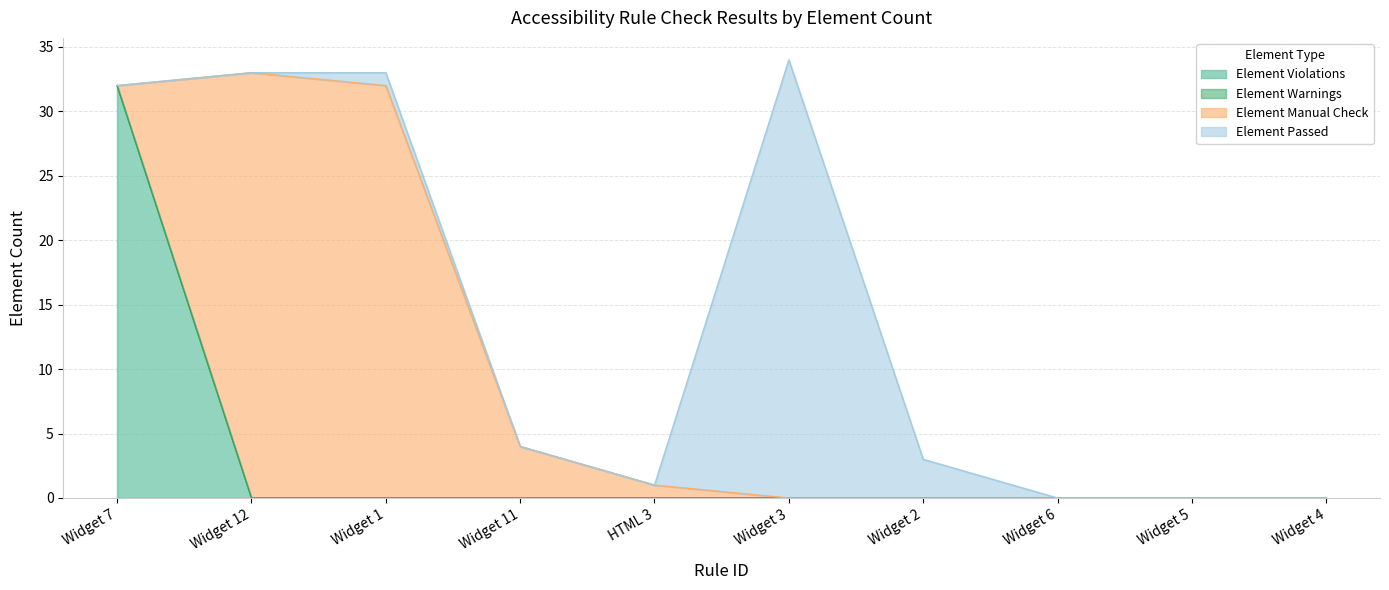

Reading left to right, transcribe all the data shown in this chart.

Element Violations: 32	0	0	0	0	0	0	0	0	0
Element Warnings: 0	0	0	0	0	0	0	0	0	0
Element Manual Check: 0	33	32	4	1	0	0	0	0	0
Element Passed: 0	0	1	0	0	34	3	0	0	0